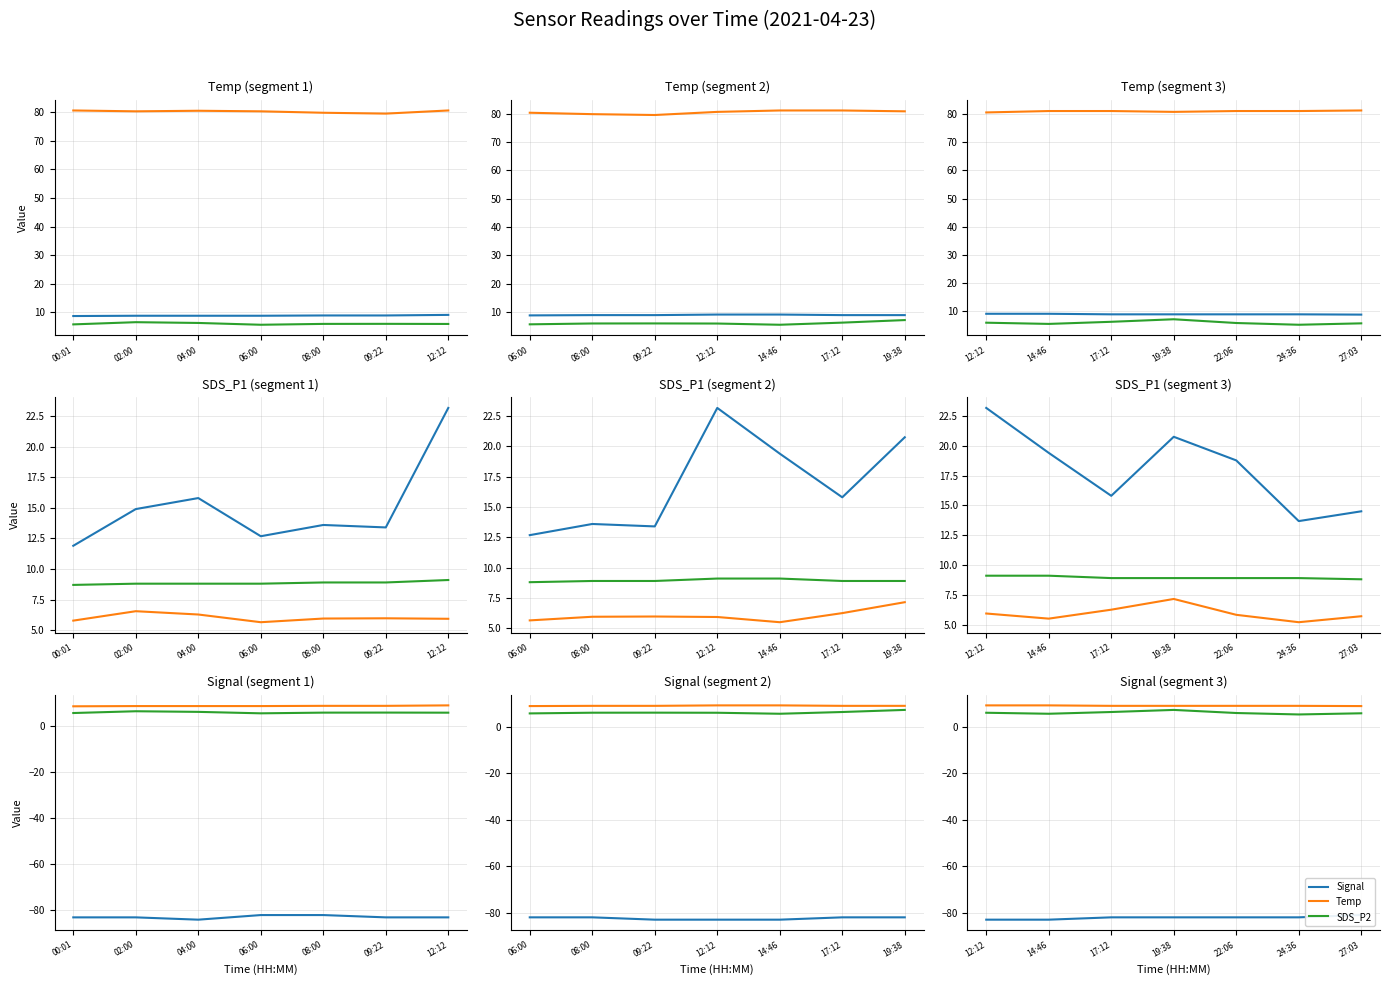

True or false: Signal and SDS_P2 cross at least once.

False